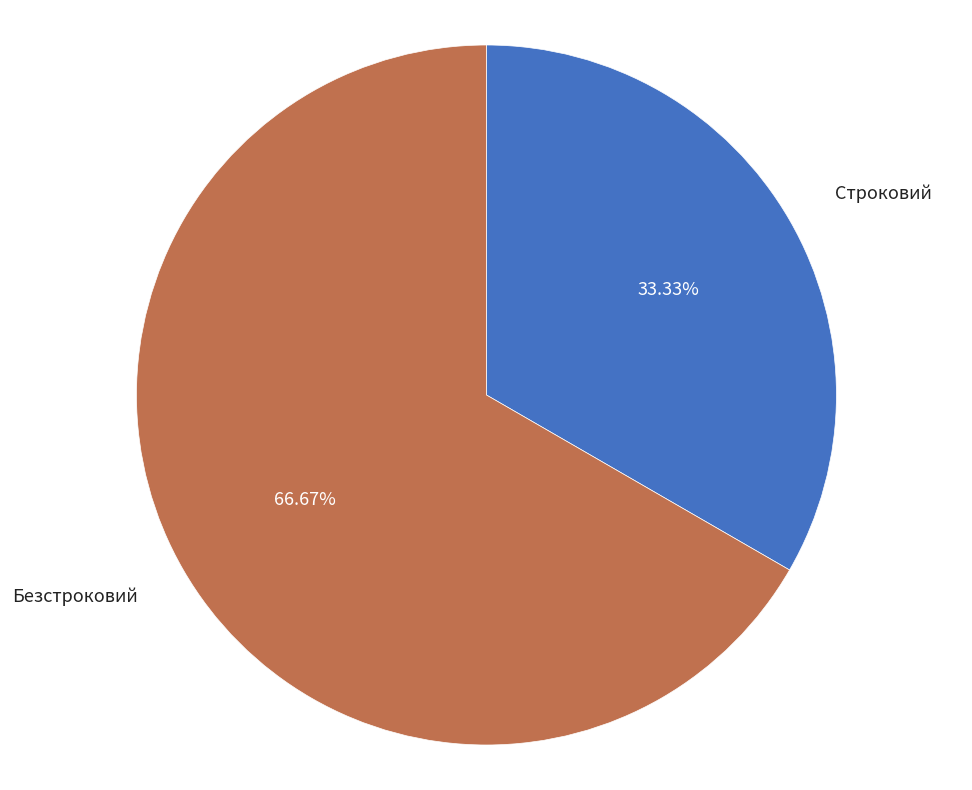

Combined, do Безстроковий and Строковий account for over 50%?

Yes